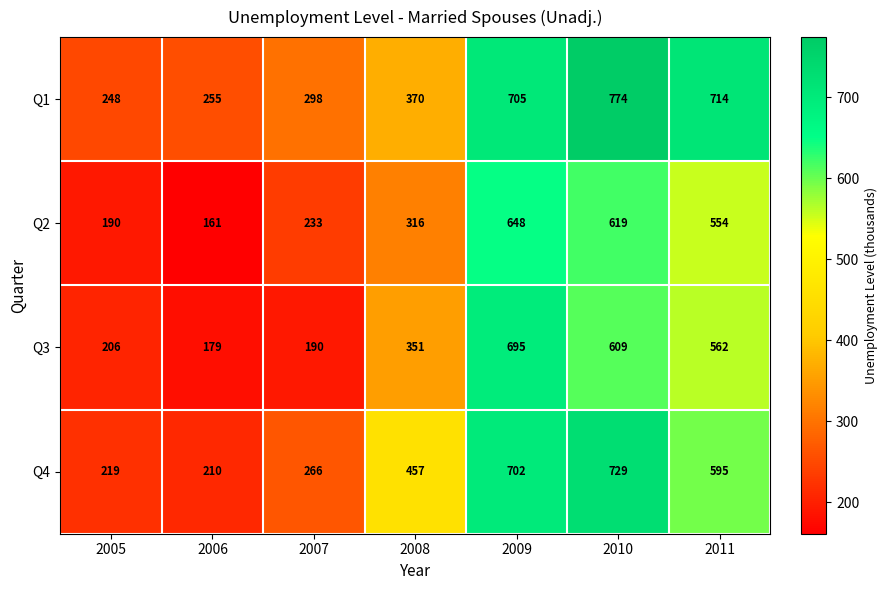

What is the difference between the maximum and minimum values in the Q4 series?

519